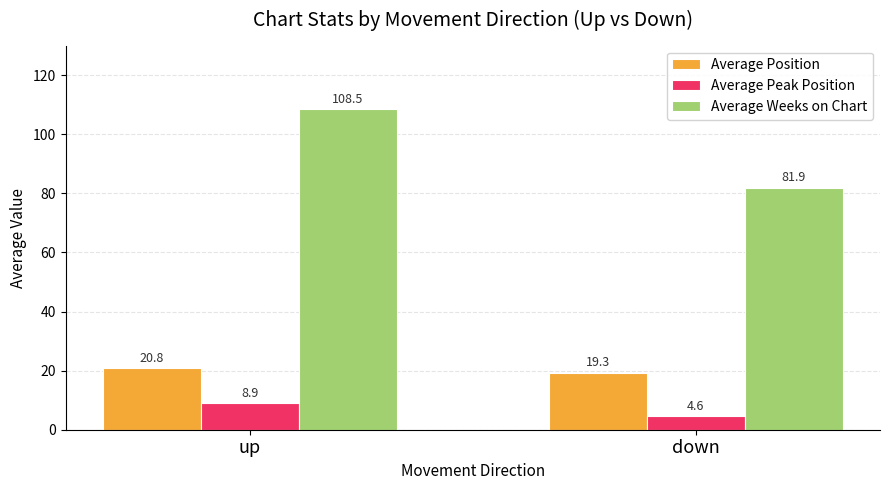

Where does the Average Peak Position series first go above 8?

up